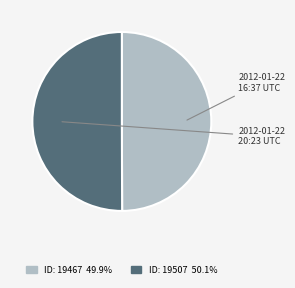

How many slices are in this pie chart?

2